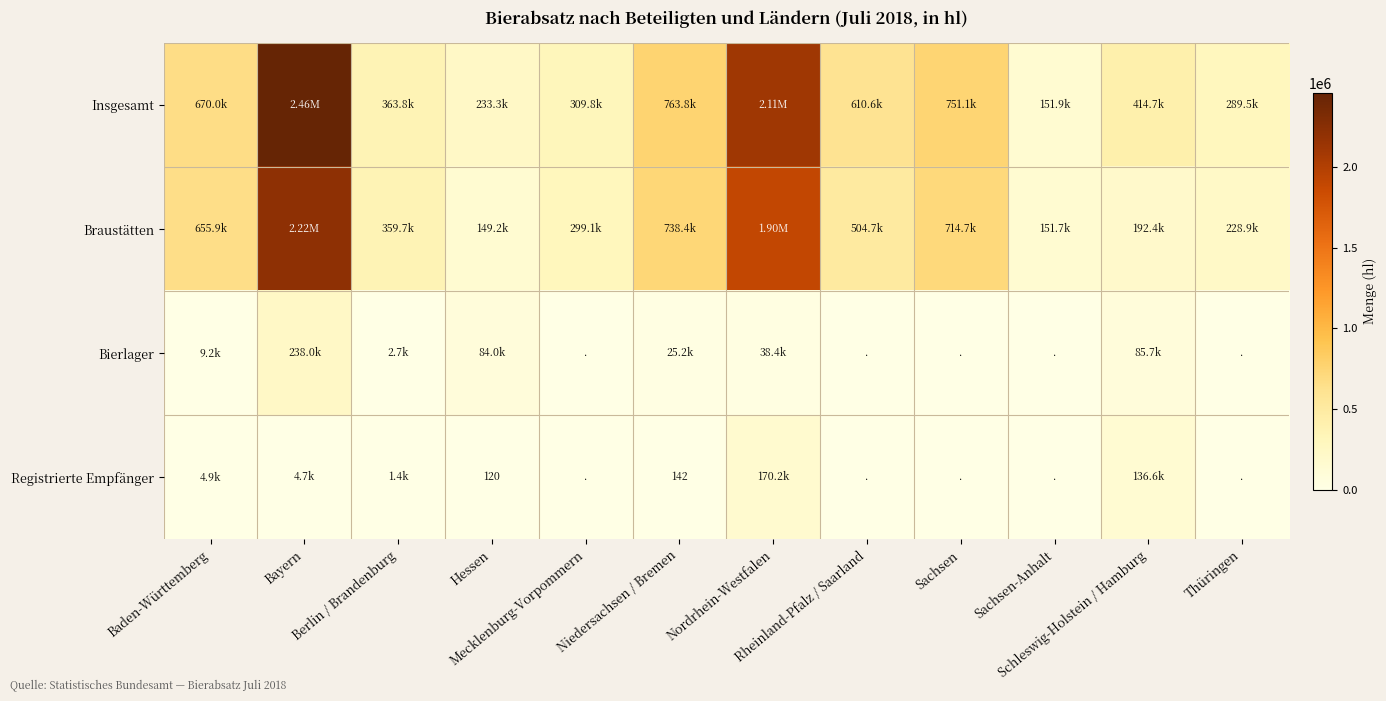

At which category does the chart reach its peak across all series?

Bayern